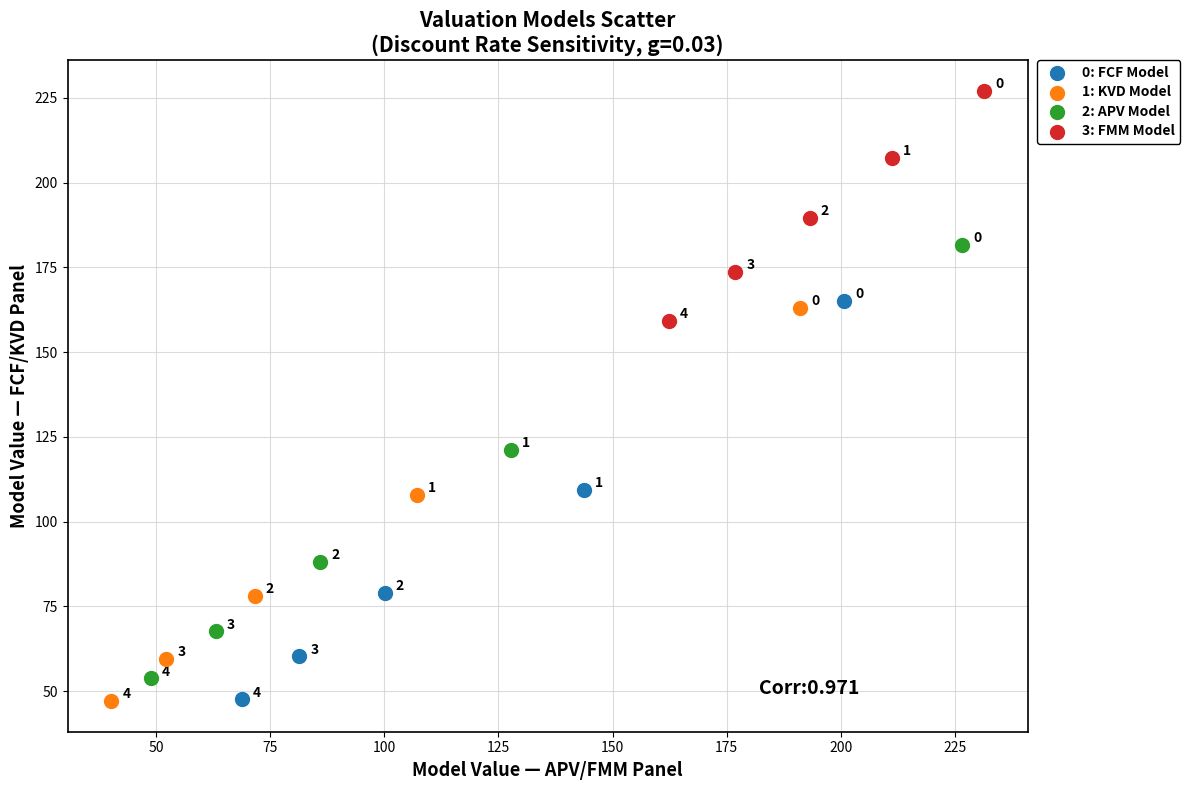

Which series has the widest spread of Y values?

2: APV Model